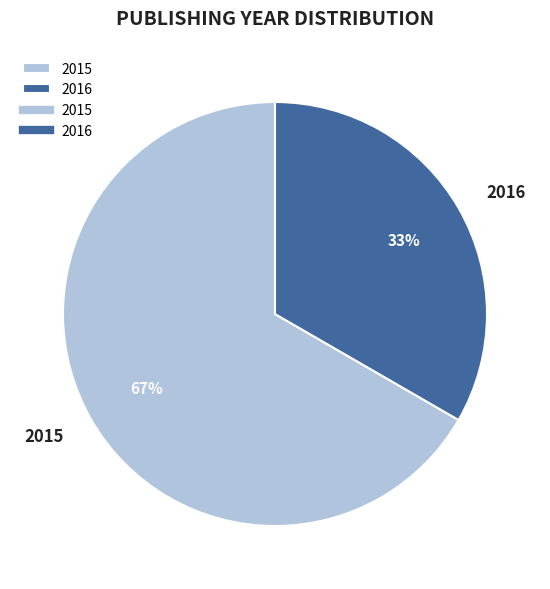

Do 2015 and 2016 together represent more than half of the pie?

Yes